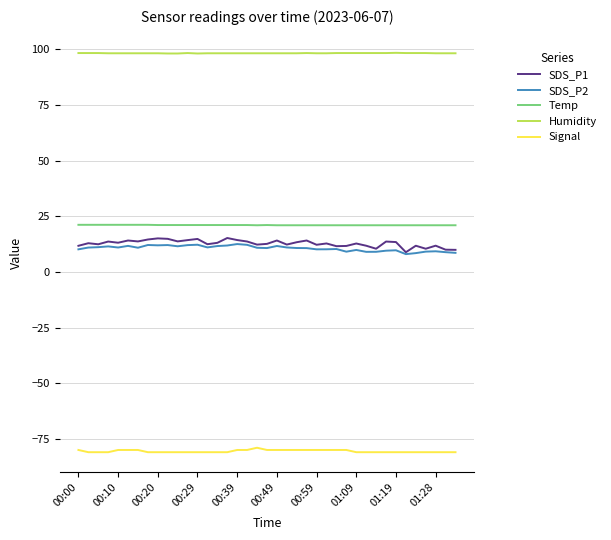

Which series has the widest spread of values?

SDS_P1